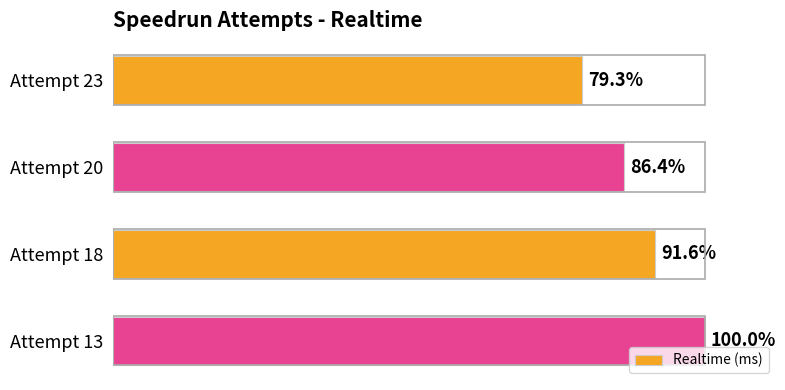

Does the chart contain any negative values?

No